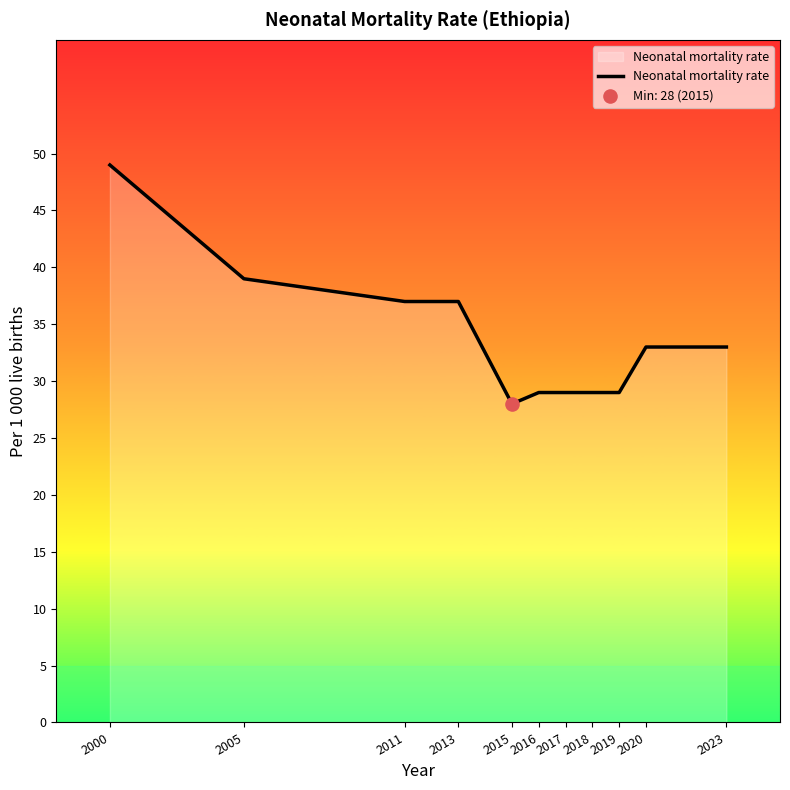

What is the ratio of the value at 2011 to the value at 2000?

0.8